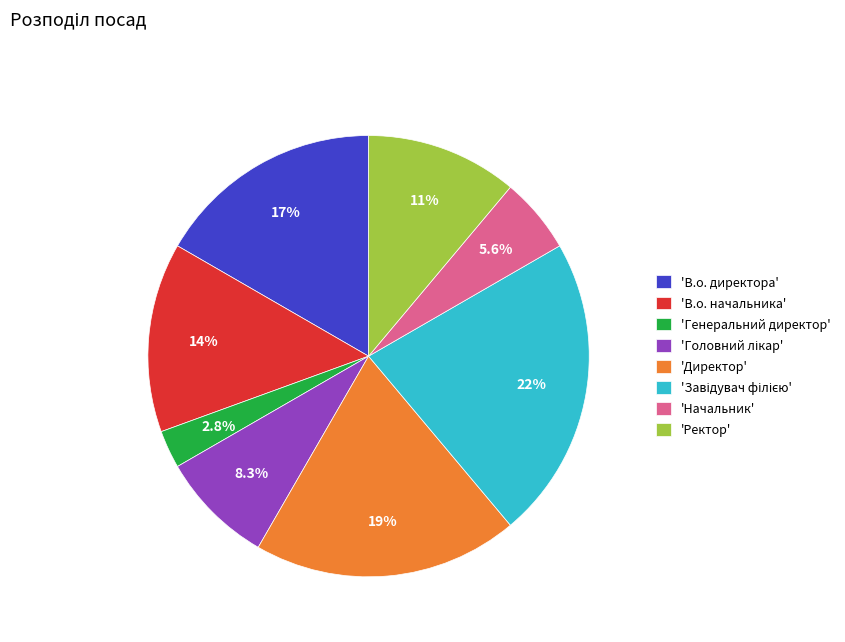

Do 'Генеральний директор' and 'Ректор' together represent more than half of the pie?

No